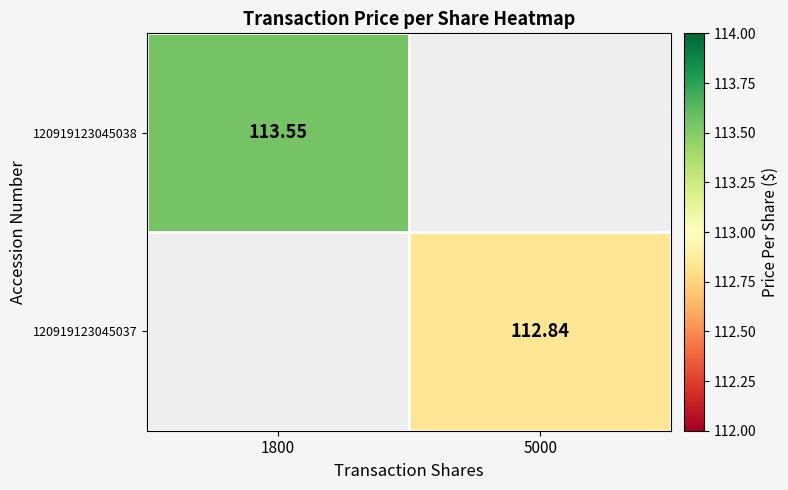

True or false: 120919123045037 has a value of 33.3 at 5000.

False